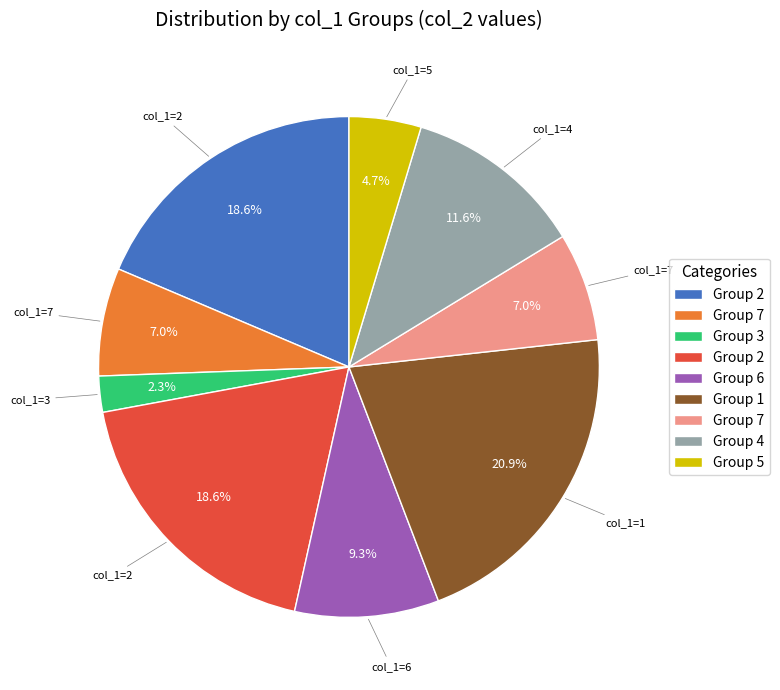

Is there any slice that represents more than half of the pie?

No